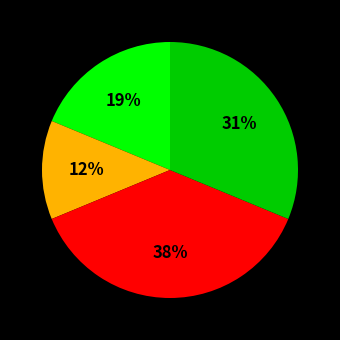

Is there any slice that represents more than half of the pie?

No